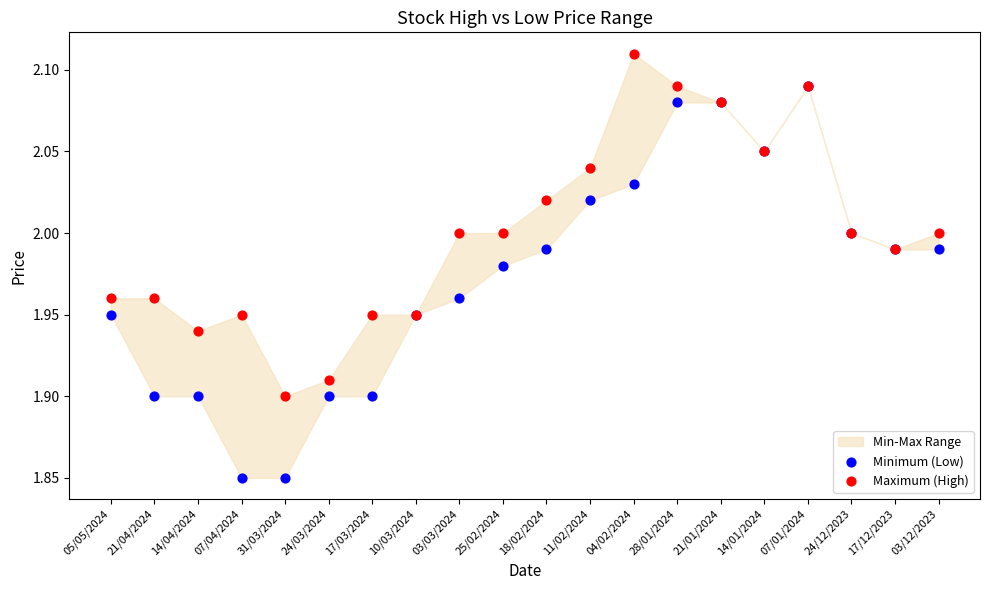

Which series contains the lowest Y value?

Minimum (Low)